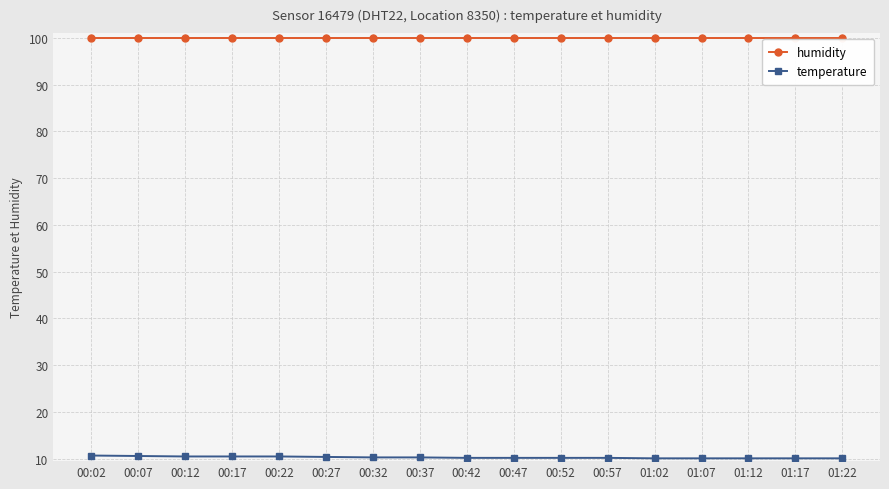

True or false: temperature and humidity intersect in this chart.

False